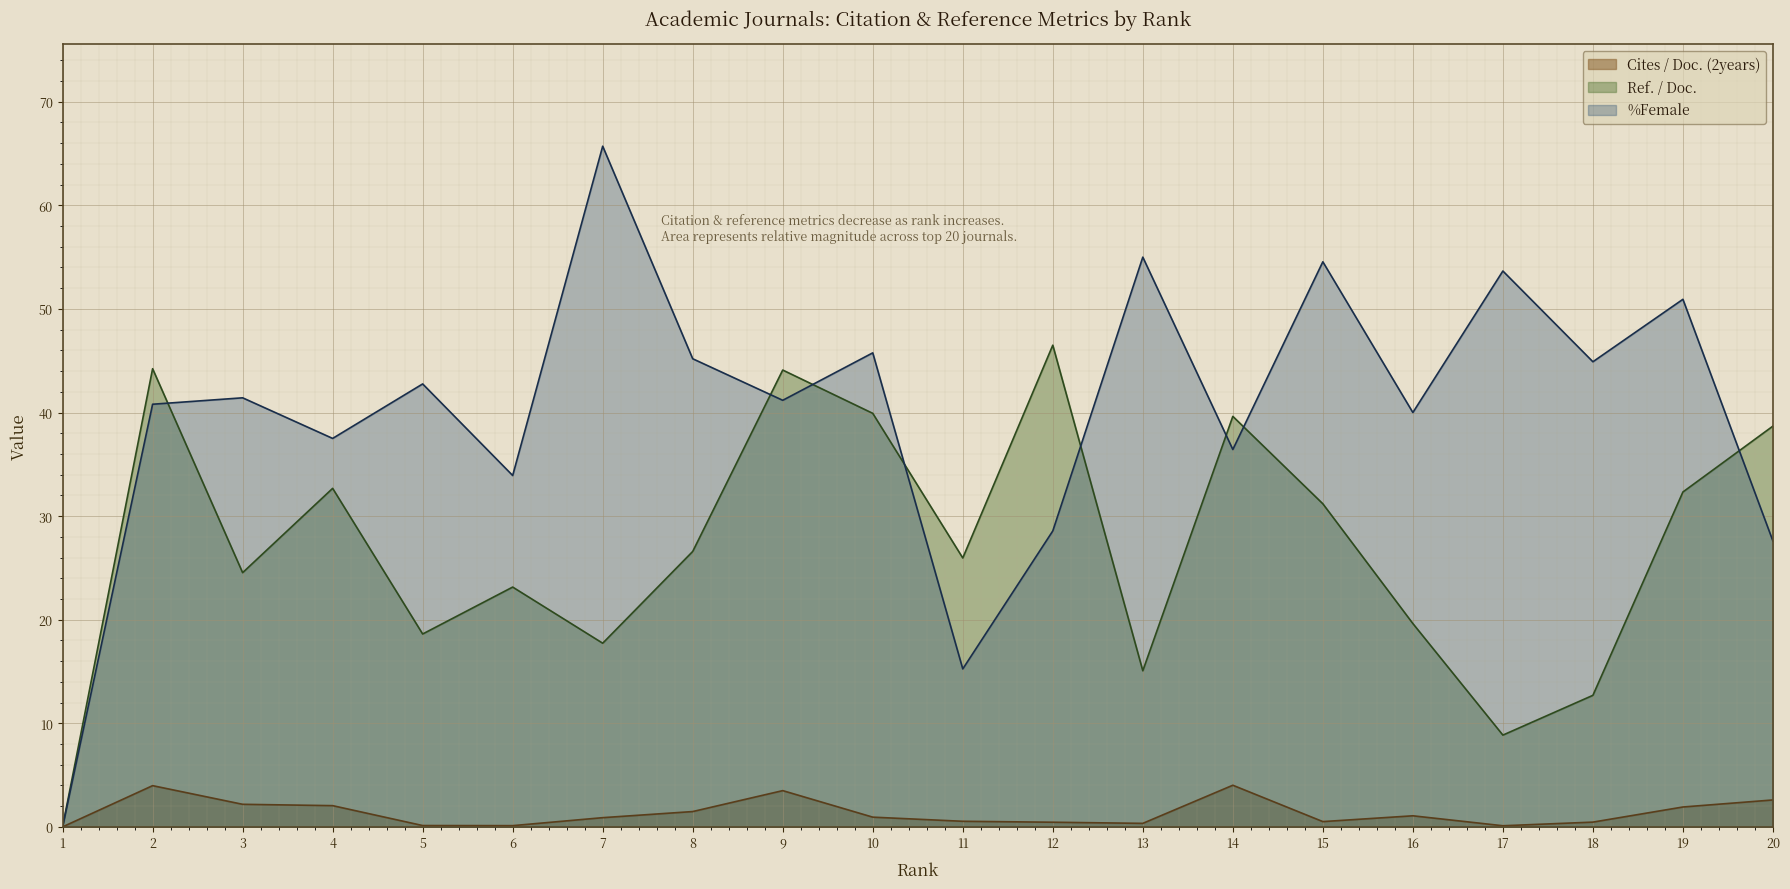

In %Female, how many points are higher than both neighbors (excluding endpoints)?

8